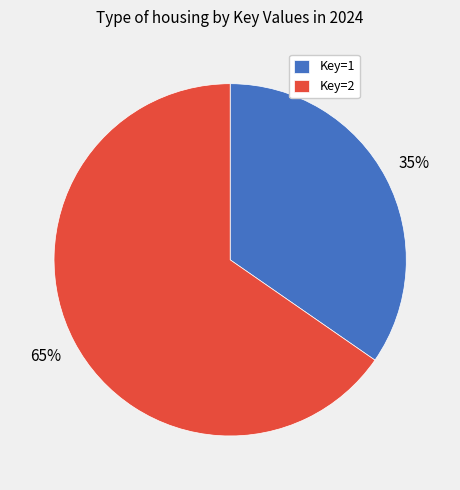

How many segments does this pie chart have?

2